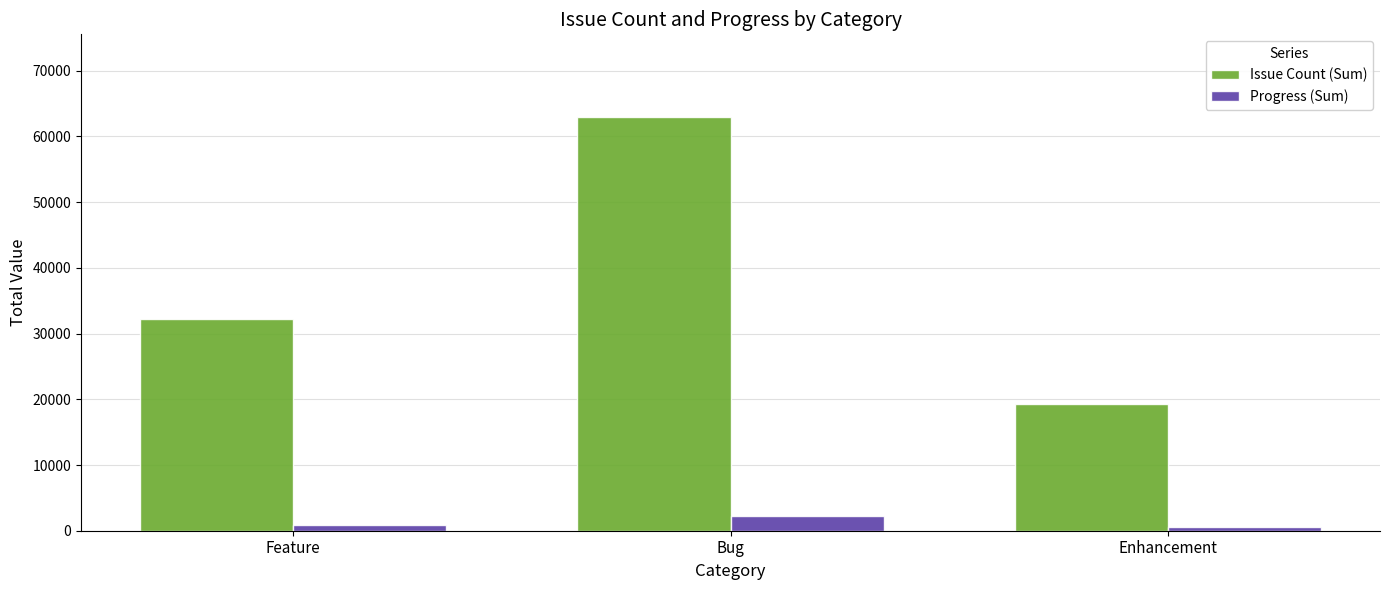

What is the difference between the highest and lowest values at Enhancement?

18671